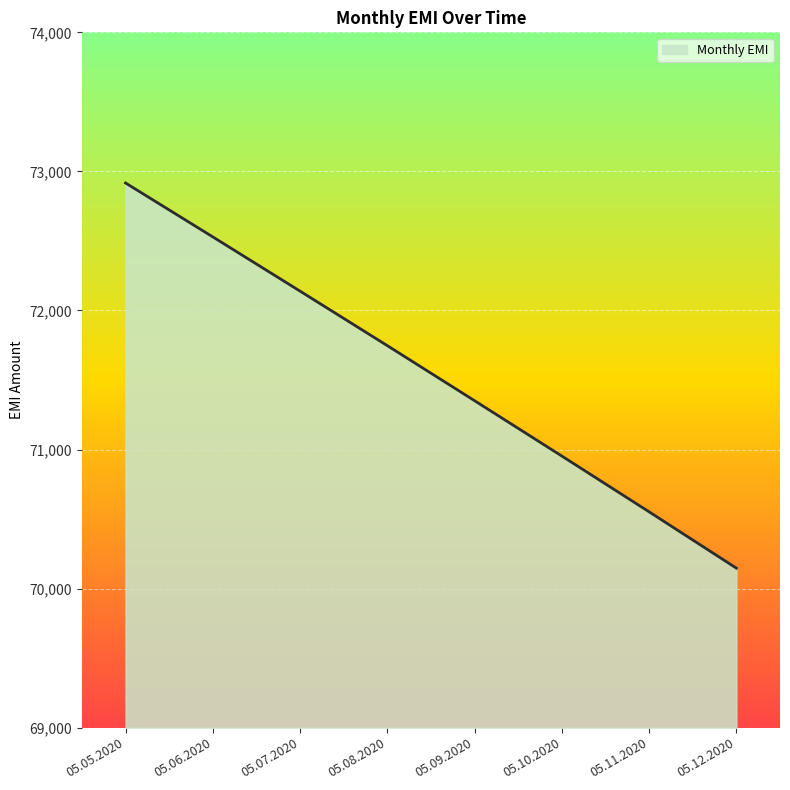

What is the difference between the maximum and minimum values?

2769.7